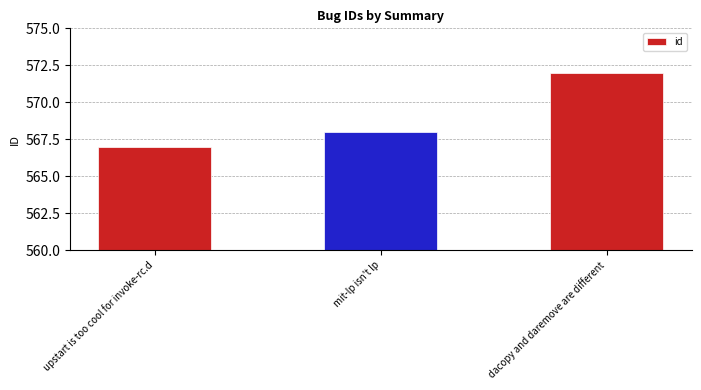

Rank the categories by value from highest to lowest.

dacopy and daremove are different, mit-lp isn't lp, upstart is too cool for invoke-rc.d